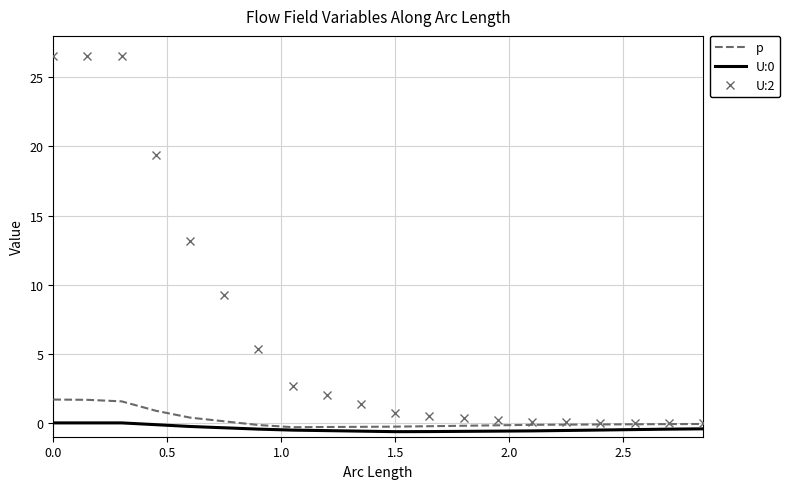

Which series has the largest range (max minus min)?

U:2